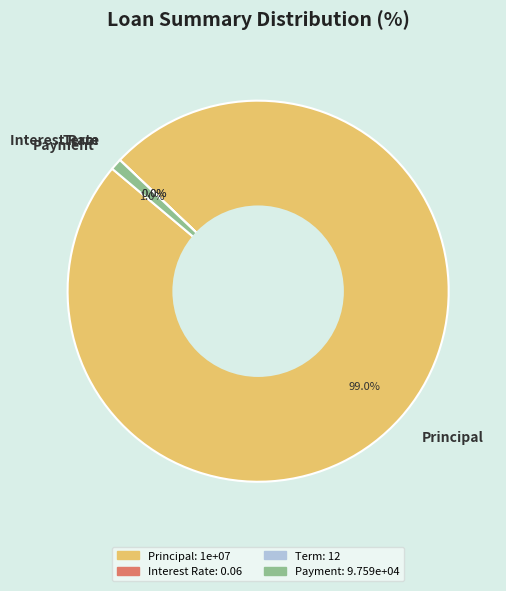

How much of the chart is everything except Principal?

1.0%